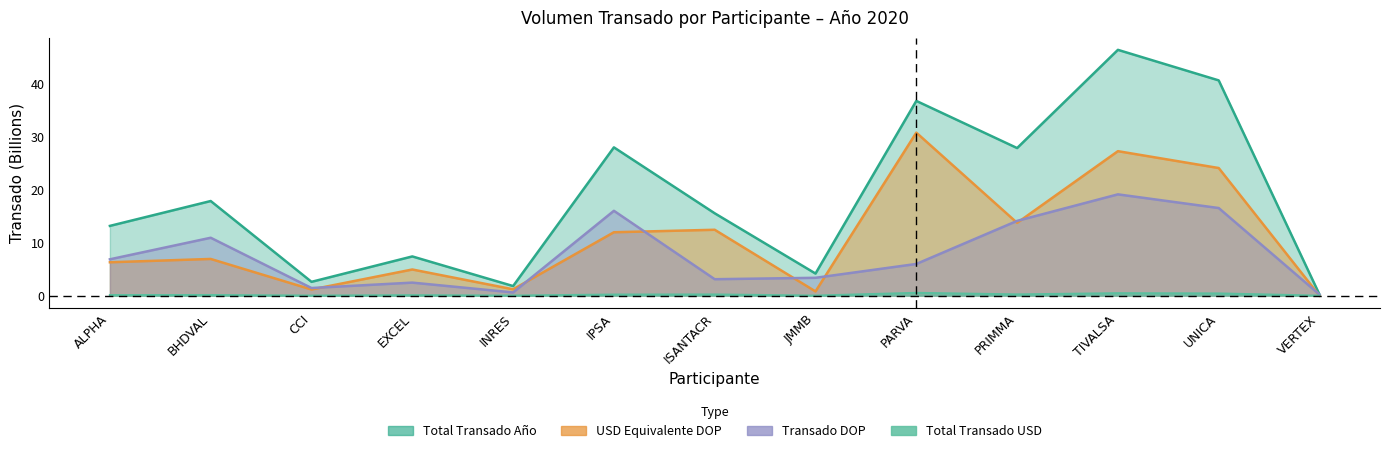

How many data points in Total_Transado_Año are above 15?

7